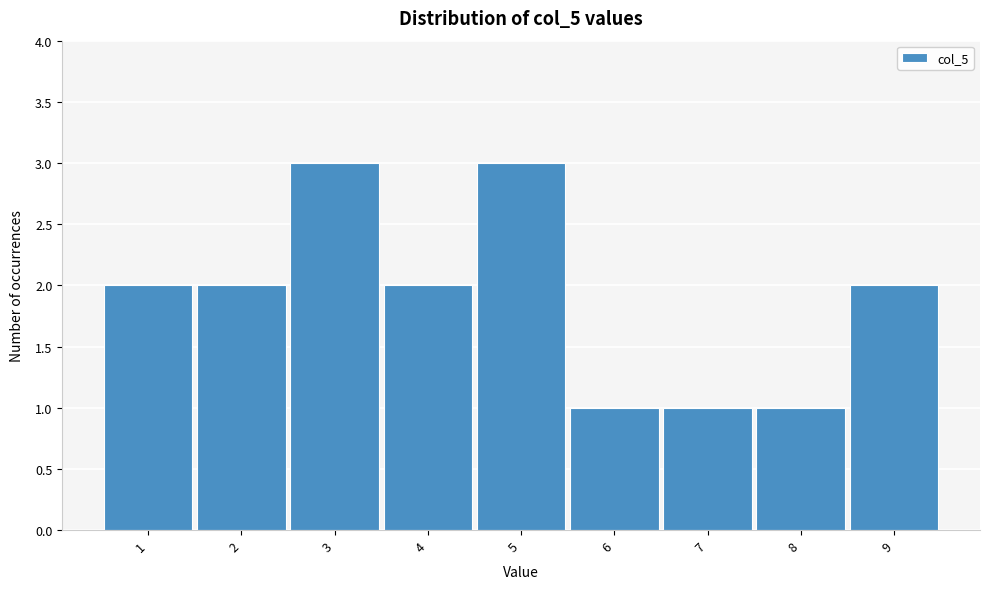

Reading left to right, list every bar in this chart as the range it spans on the x-axis followed by its height. The values are not printed on the chart, so give them approximately, as read against the axis.

0.5 to 1.5: 2
1.5 to 2.5: 2
2.5 to 3.5: 3
3.5 to 4.5: 2
4.5 to 5.5: 3
5.5 to 6.5: 1
6.5 to 7.5: 1
7.5 to 8.5: 1
8.5 to 9.5: 2